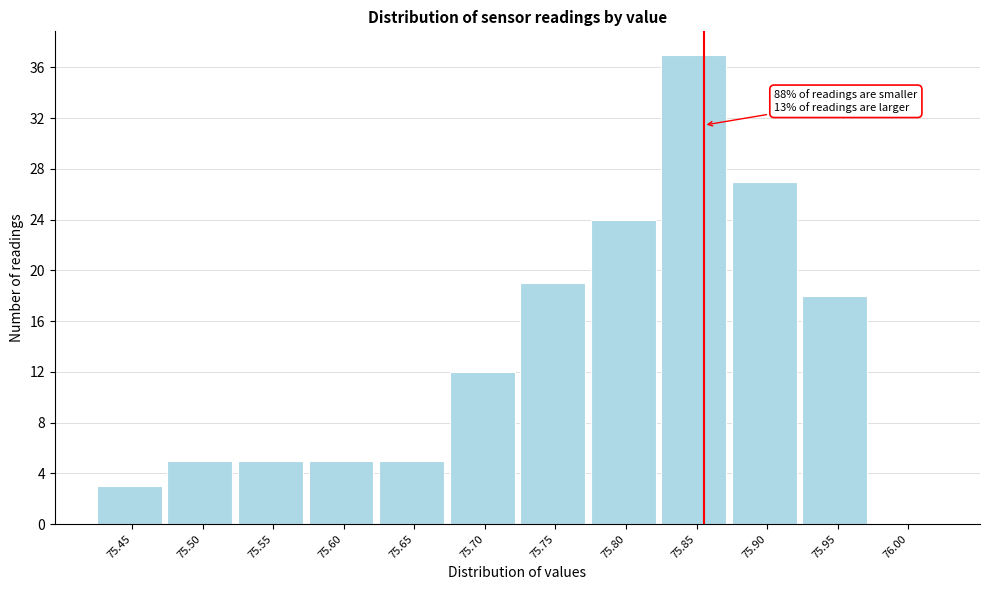

Reading left to right, what are all the values shown in this chart?

75.45=3	75.50=5	75.55=5	75.60=5	75.65=5	75.70=12	75.75=19	75.80=24	75.85=37	75.90=27	75.95=18	76.00=0